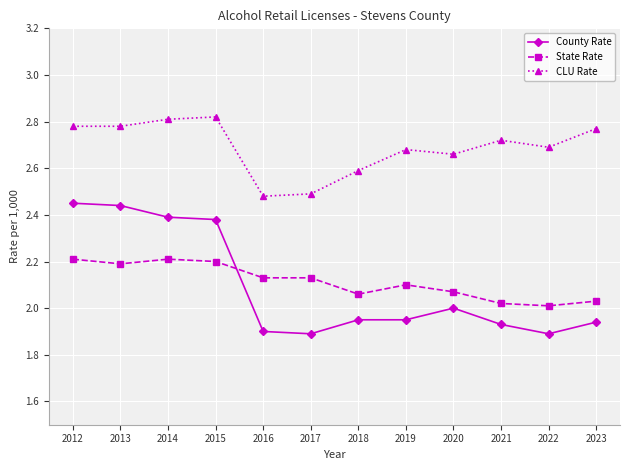

The value of State Rate at 2016 is 3.6. True or false?

False